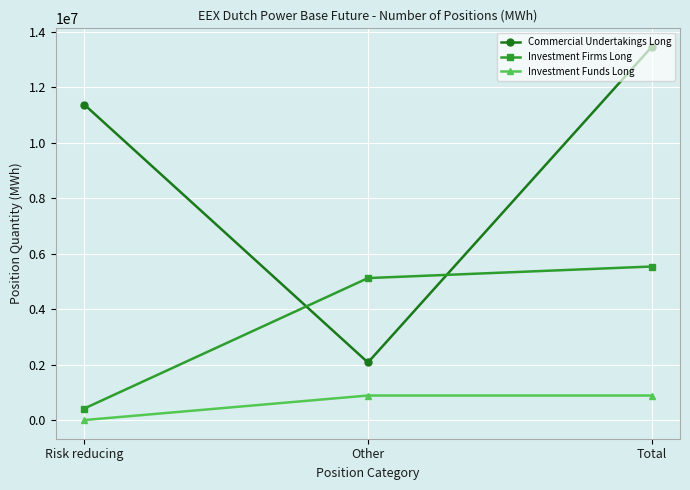

What is the greatest value displayed?

13451627